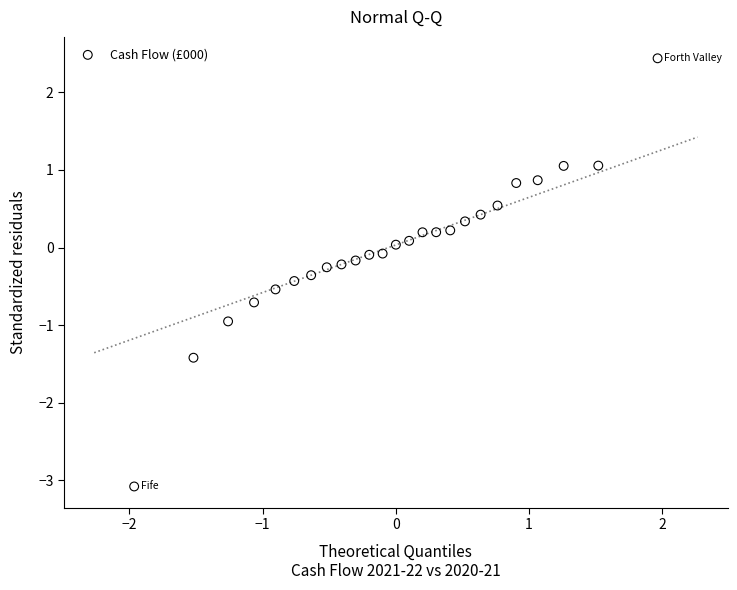

What is the range of X values (max minus min)?

3.9